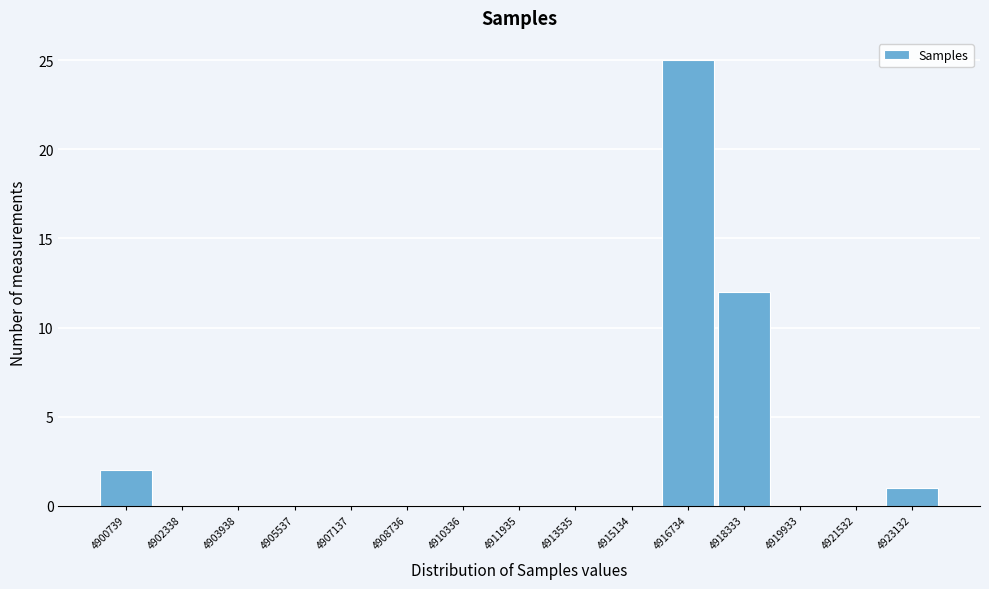

Reading left to right, list all the values displayed in this chart.

4900739=2	4902338=0	4903938=0	4905537=0	4907137=0	4908736=0	4910336=0	4911935=0	4913535=0	4915134=0	4916734=25	4918333=12	4919933=0	4921532=0	4923132=1